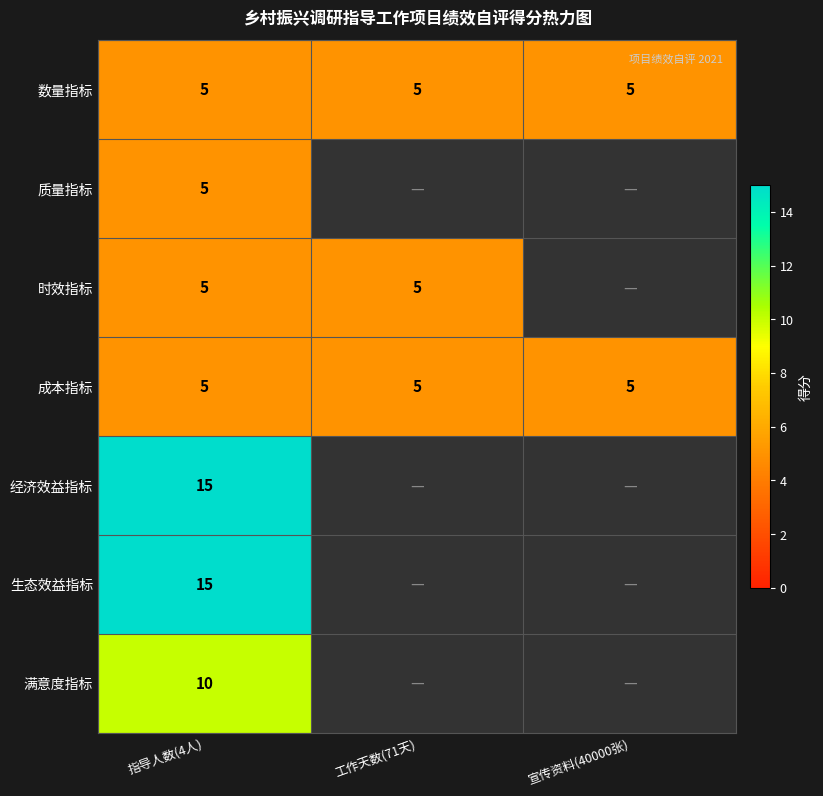

Count the number of data series in this chart.

7